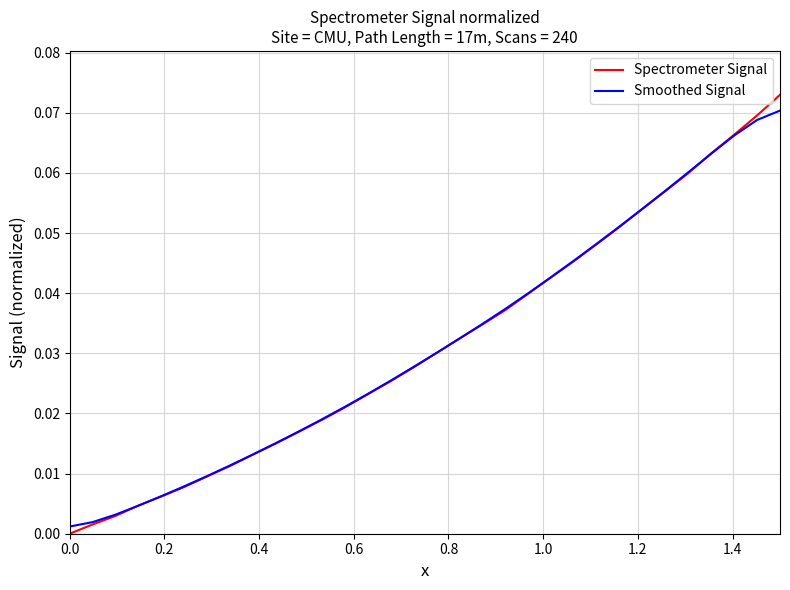

Which series has the largest range (max minus min)?

Spectrometer Signal